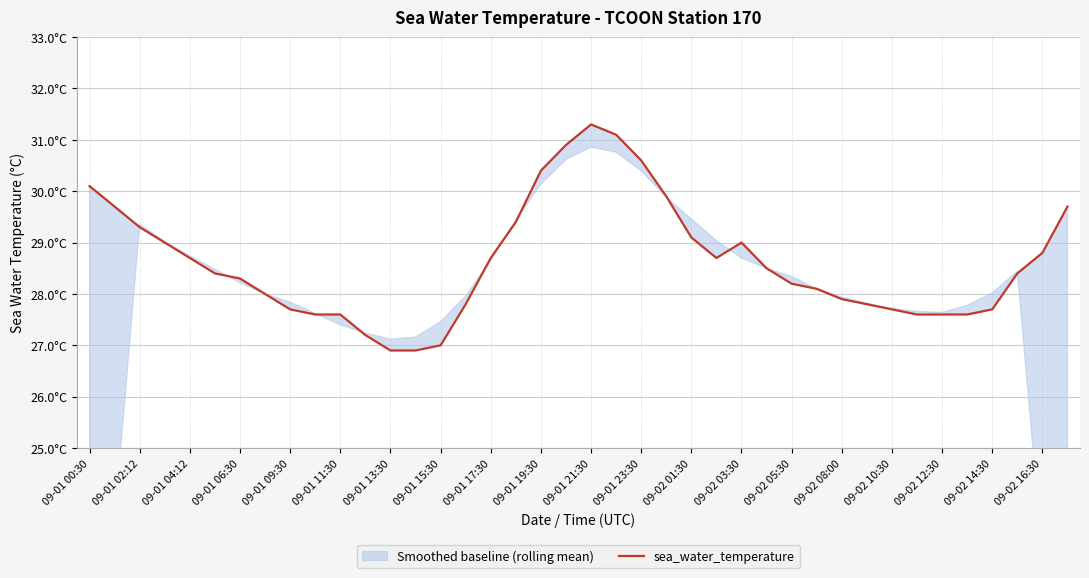

True or false: there are more than 0 points higher than both neighbors.

True